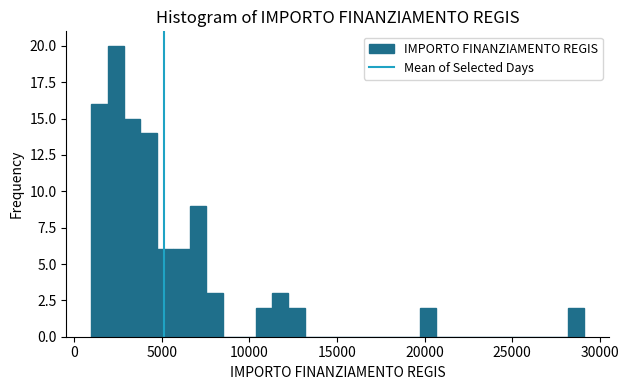

Around what value on the x-axis is the tallest bar? Give the approximate position of its centre, as read against the axis.

2500